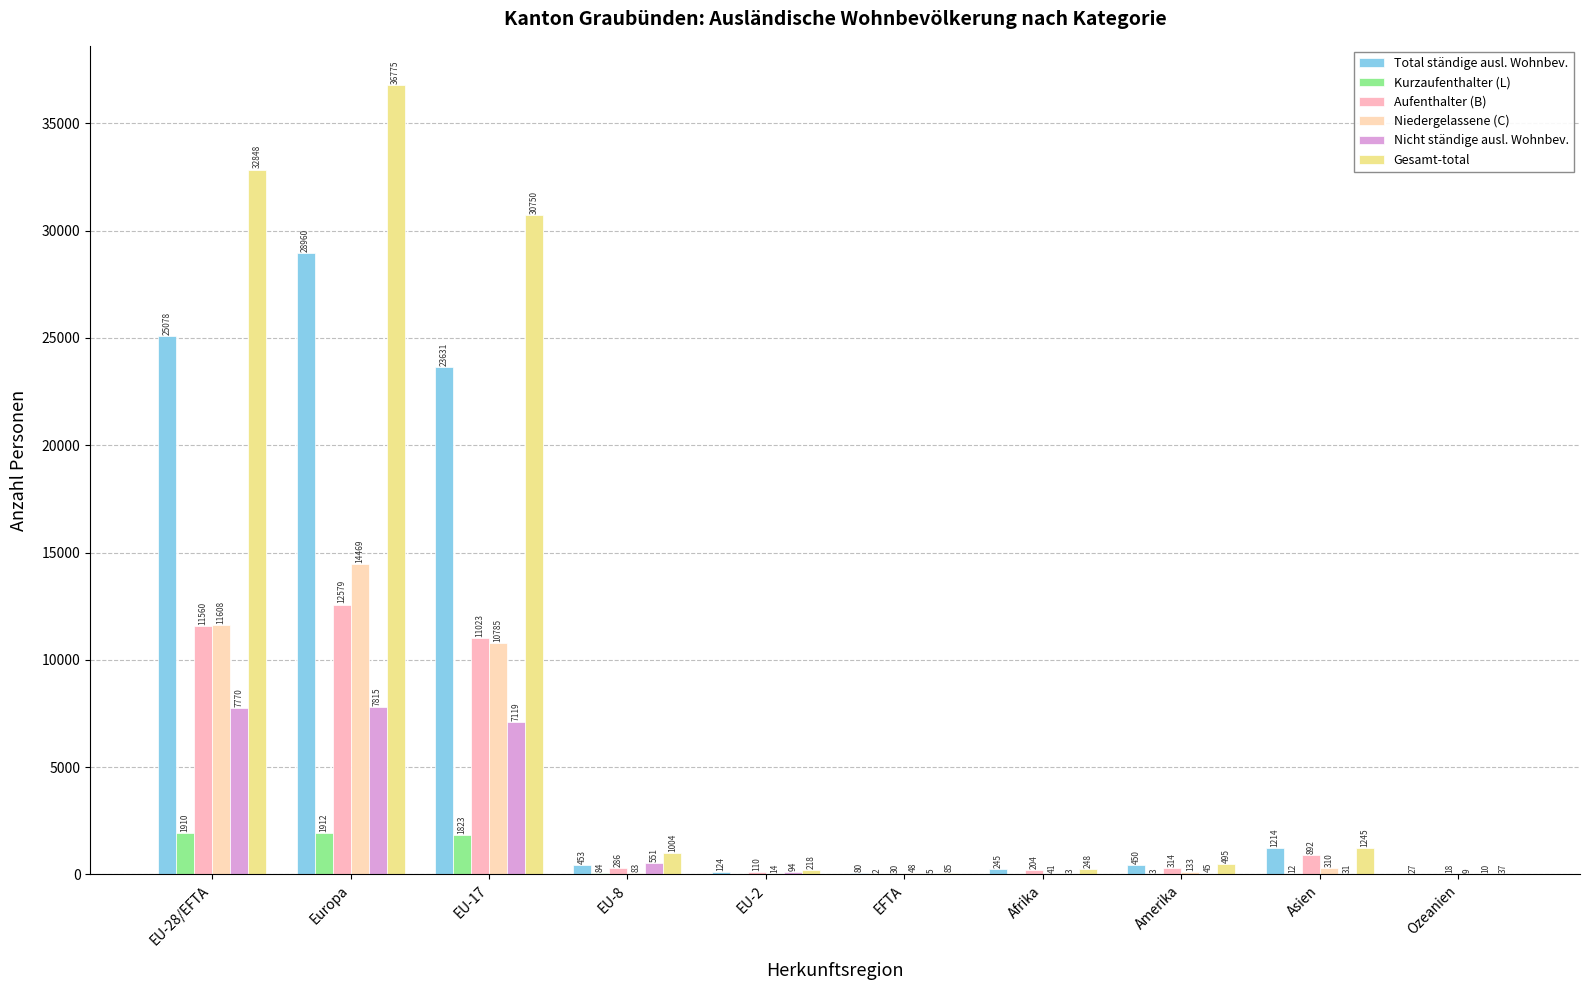

What are all the series names shown in the legend?

Total ständige ausl. Wohnbev., Kurzaufenthalter (L), Aufenthalter (B), Niedergelassene (C), Nicht ständige ausl. Wohnbev., Gesamt-total